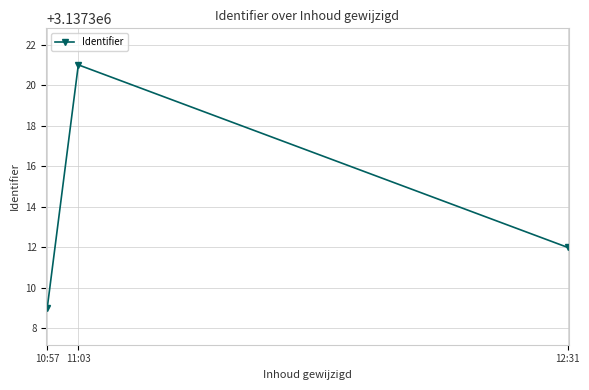

How many lines are shown in the chart?

1